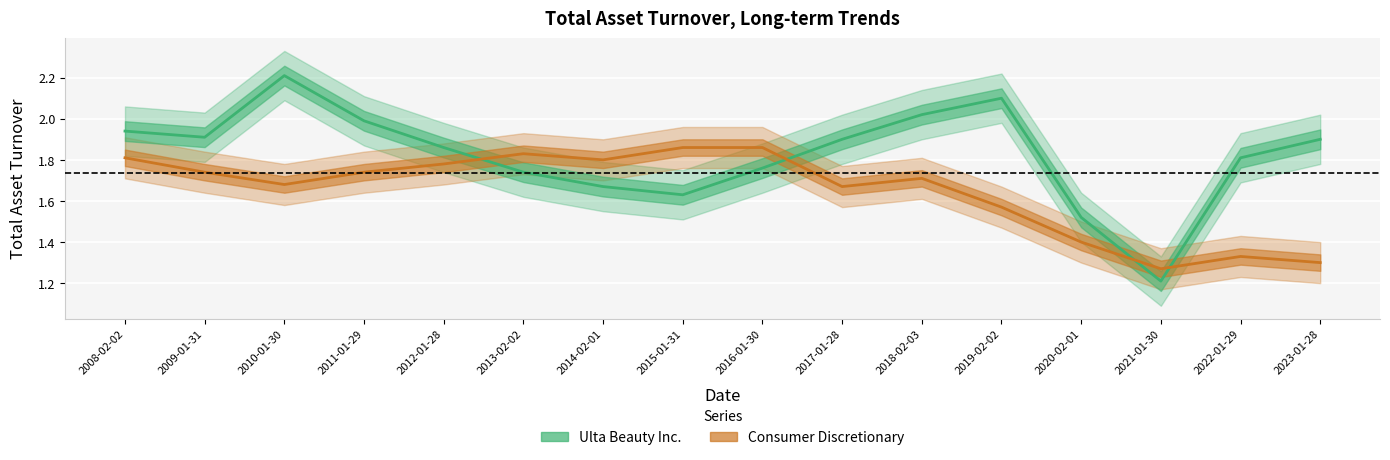

List the series in order of their peak value, lowest first.

Consumer Discretionary, Ulta Beauty Inc.